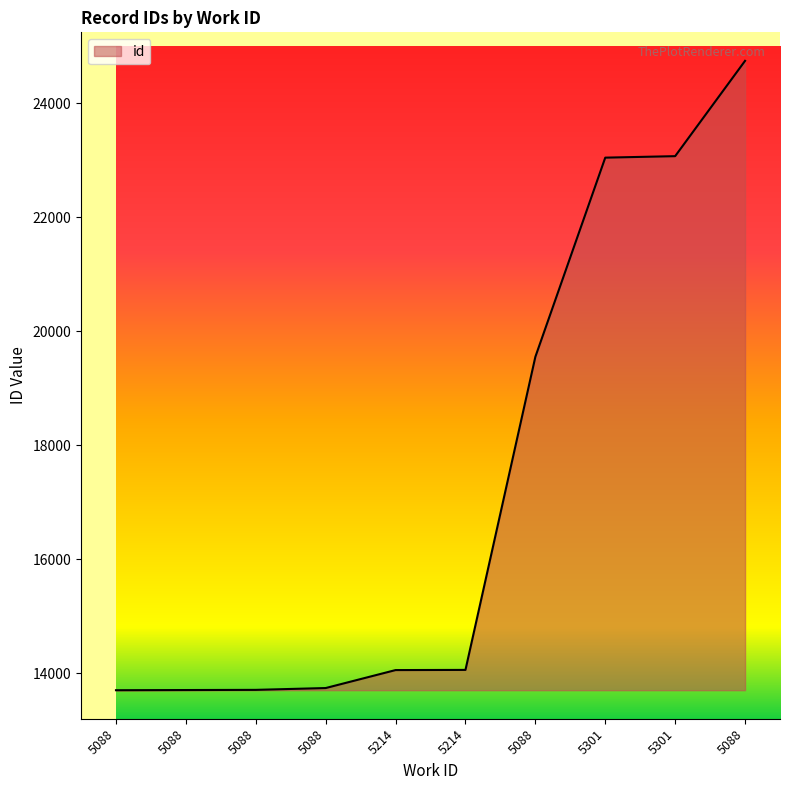

Is this an area chart (filled region under the line)?

Yes